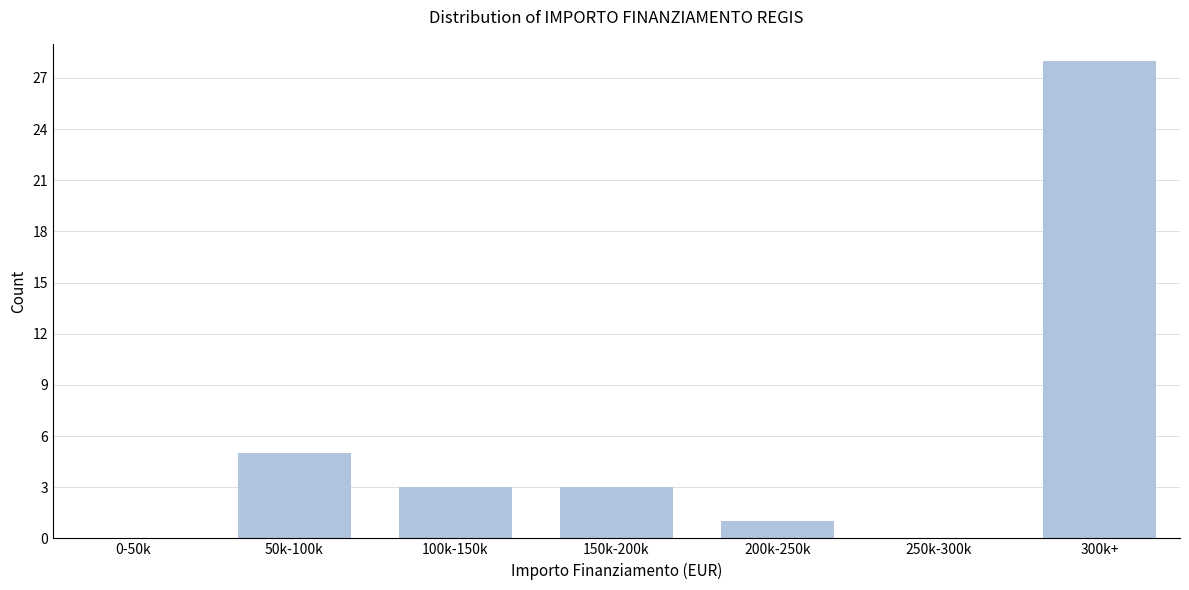

Reading left to right, extract all data points from this chart.

0-50k=0	50k-100k=5	100k-150k=3	150k-200k=3	200k-250k=1	250k-300k=0	300k+=28